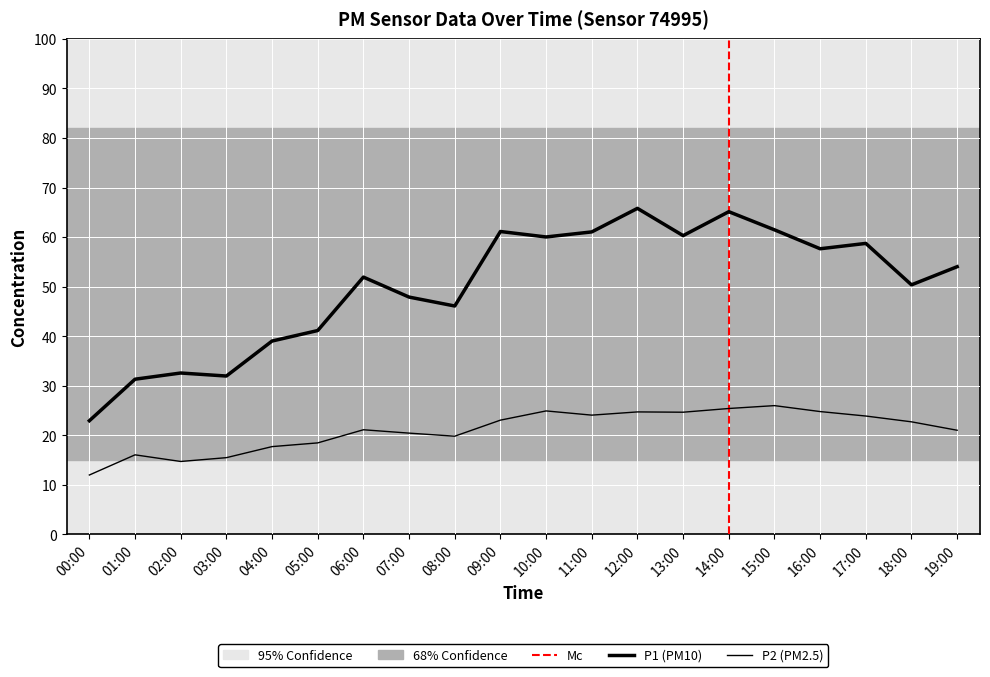

True or false: P1 and P2 intersect in this chart.

False